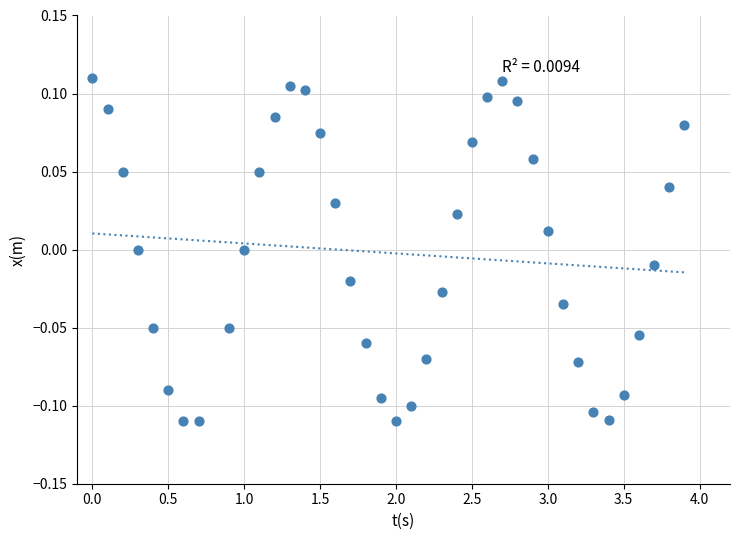

Count the number of points in this scatter plot.

39